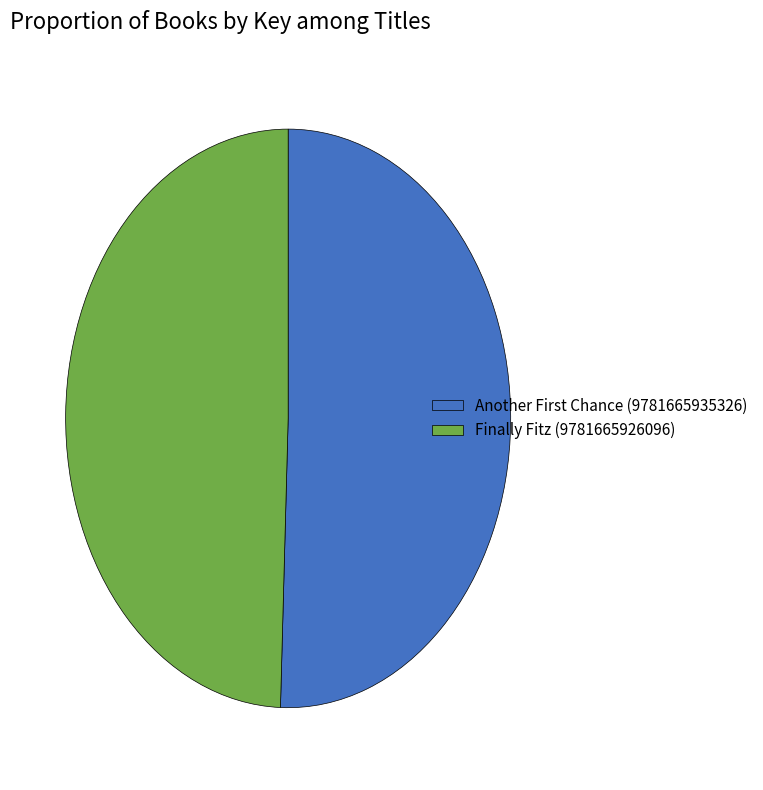

Is it true that Finally Fitz (9781665926096) is 49% of the pie?

True